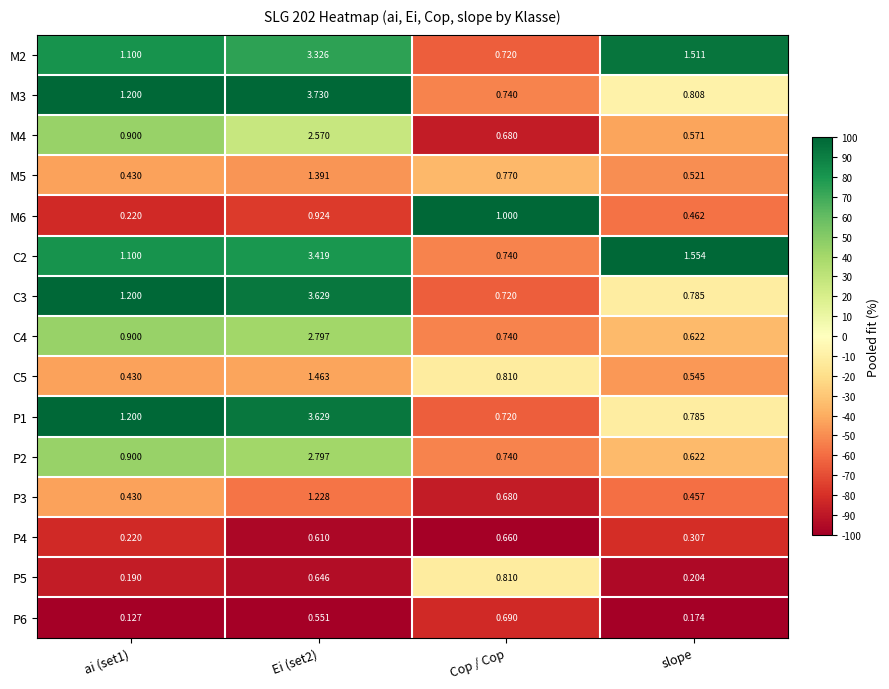

At which label is C2 closest to 2?

slope